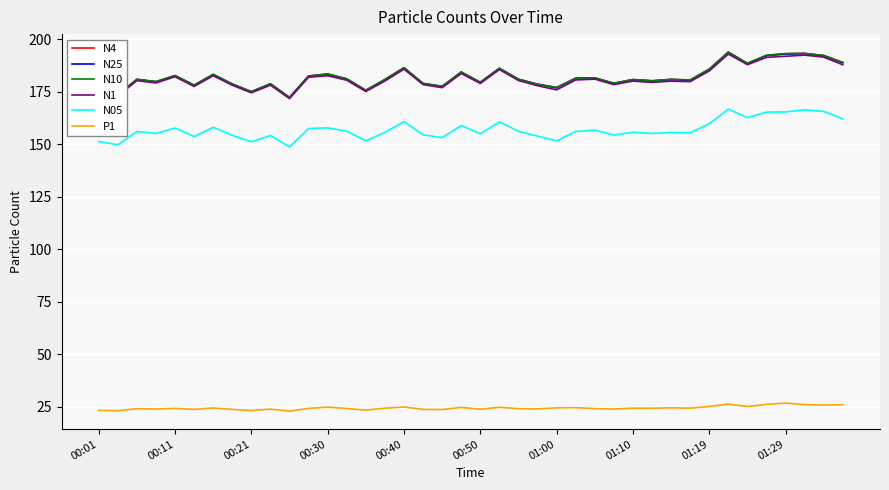

Is this an area chart (filled region under the line)?

No